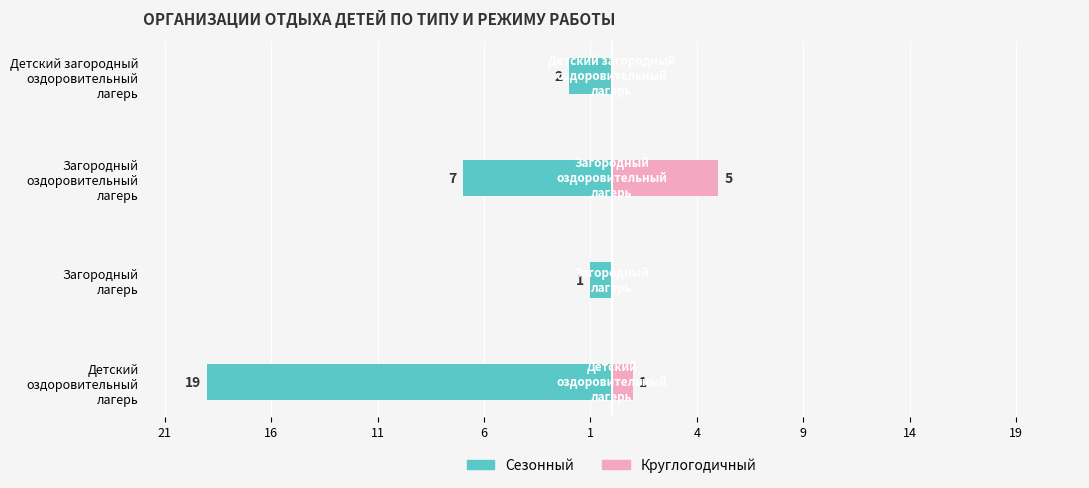

What is the total value across all series at Детский загородный оздоровительный лагерь?

-2